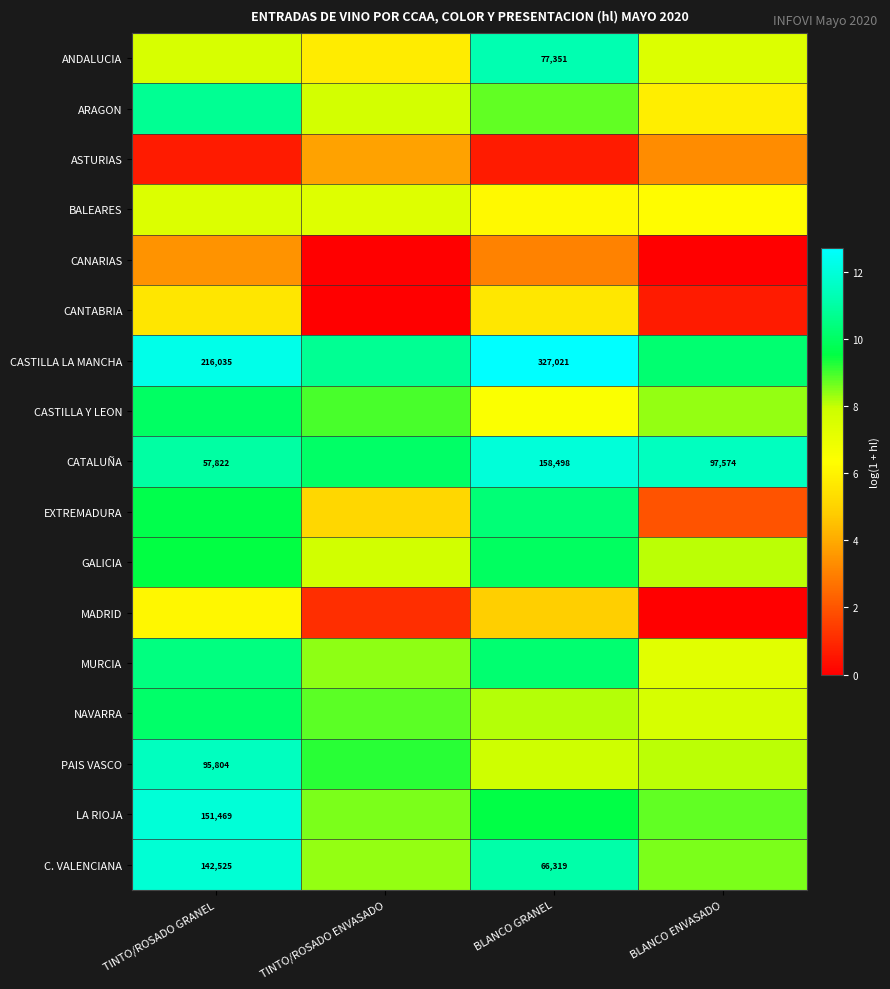

What is the difference between the GALICIA values at BLANCO ENVASADO and BLANCO GRANEL?

1.9